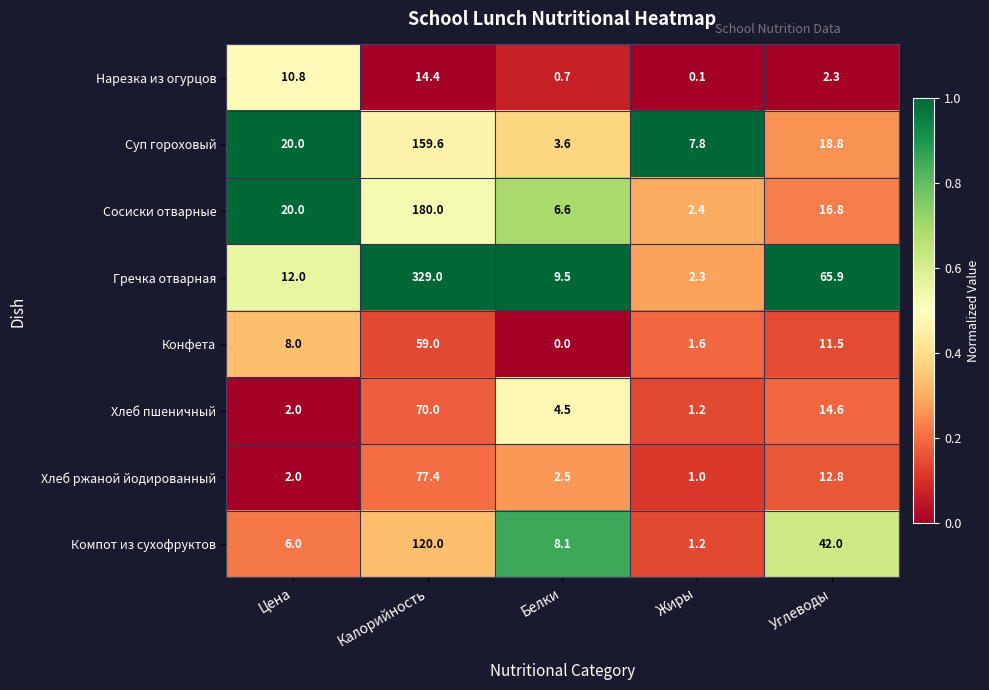

Which series has the largest range (max minus min)?

Гречка отварная